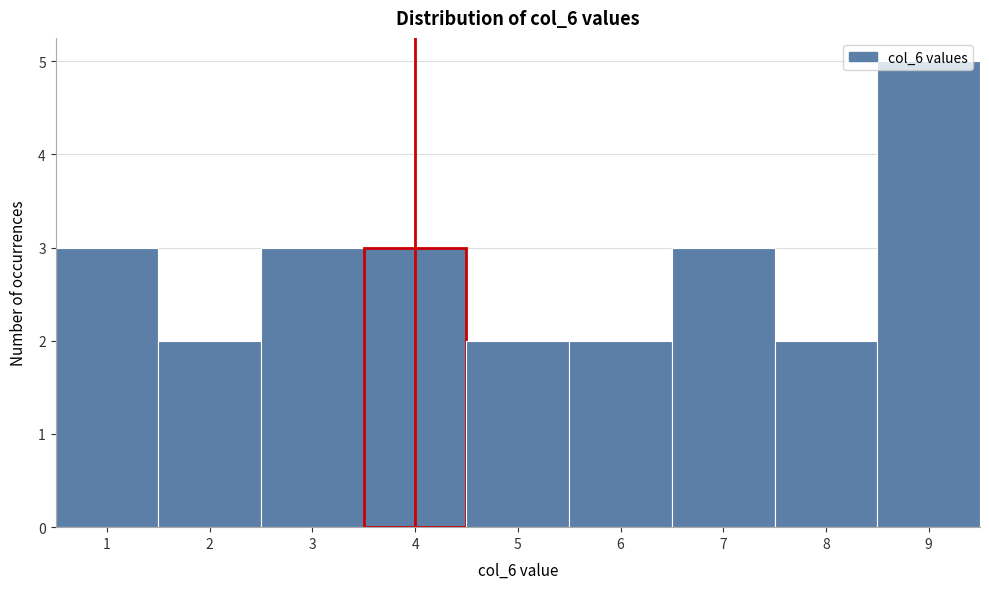

How tall is the bar that spans 7.5 to 8.5 on the x-axis? The values are not printed on the chart, so give them approximately, as read against the axis.

2